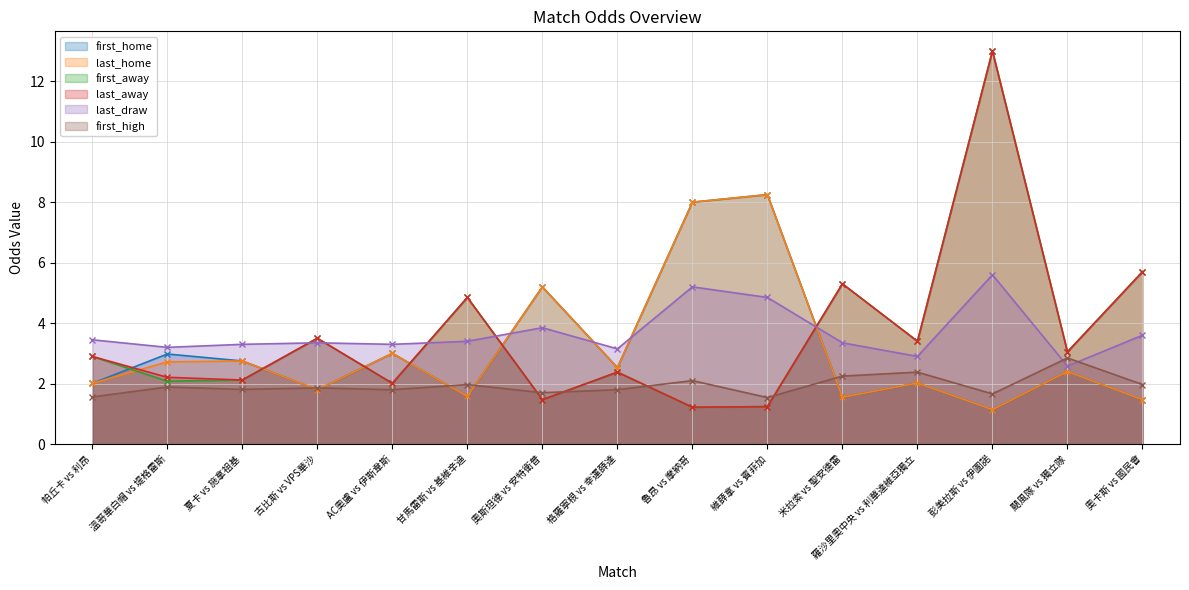

At which category does first_away reach its first local peak?

古比斯 vs VPS華沙